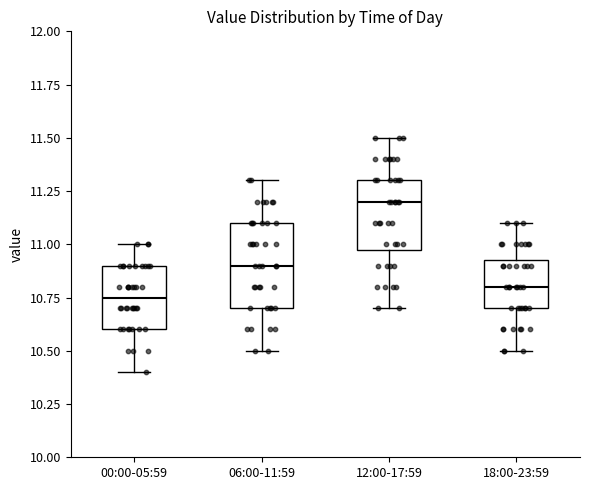

Comparing the boxes themselves (not the whiskers), which one is the tallest?

06:00-11:59